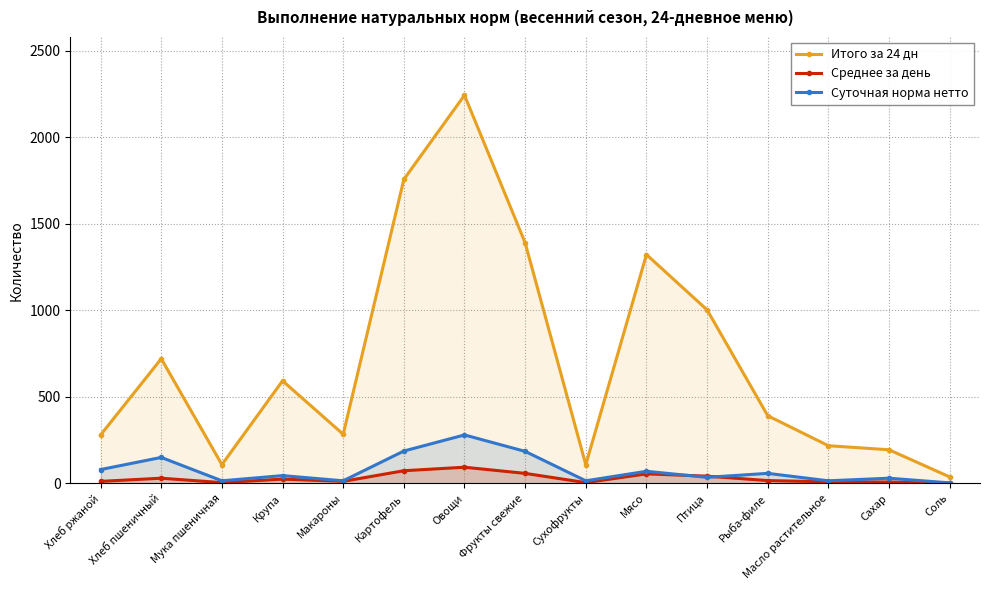

Rank the series at Крупа from highest to lowest value.

Итого за 24 дн, Суточная норма нетто, Среднее за день